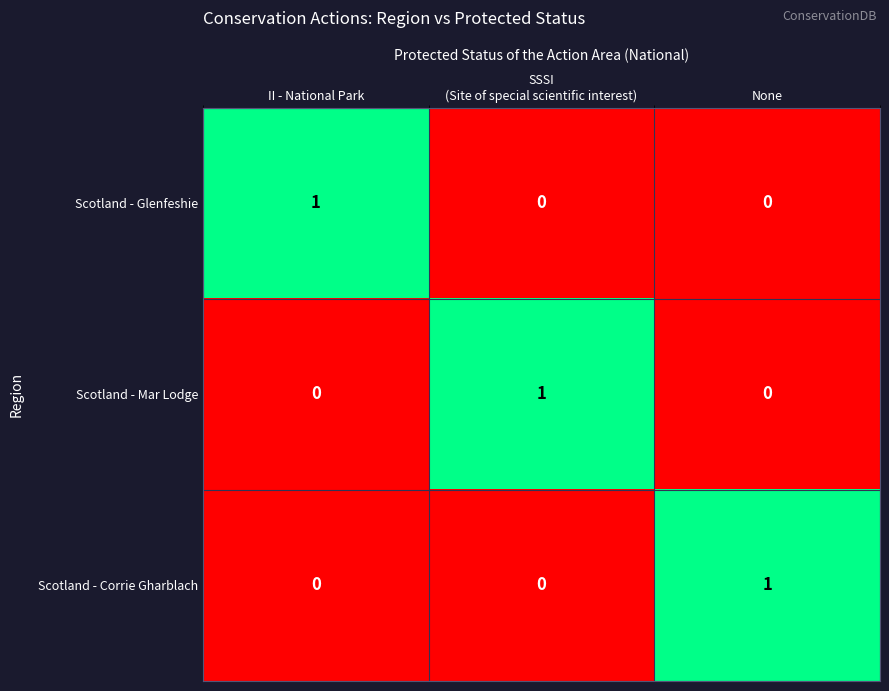

At how many categories does at least one series exceed 0?

3